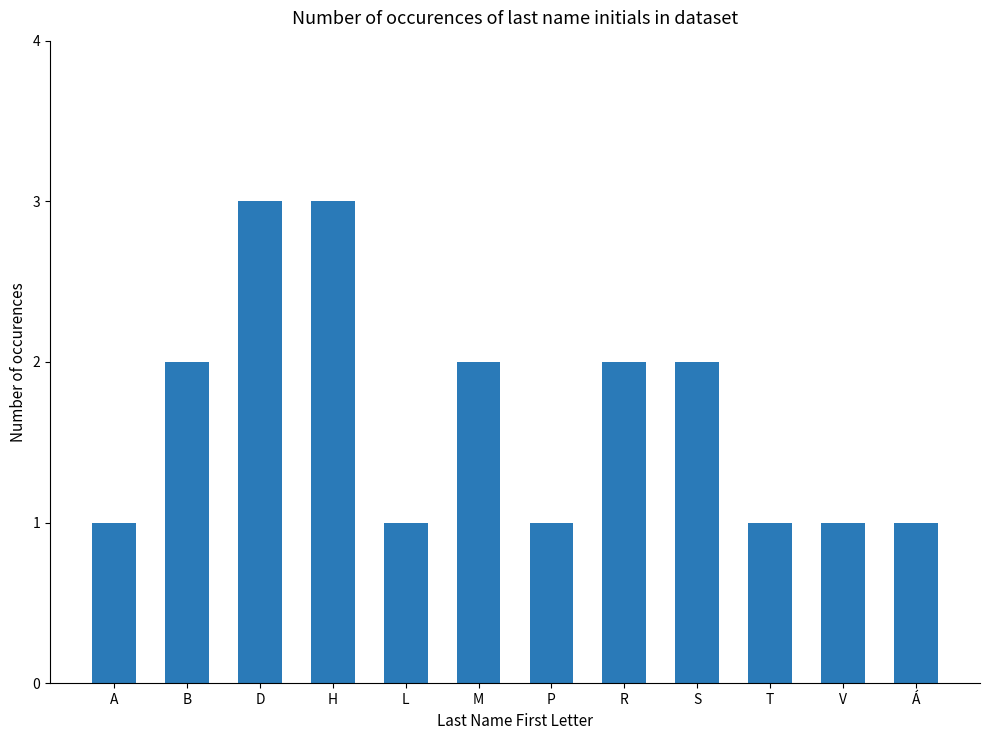

What is the greatest value displayed?

3